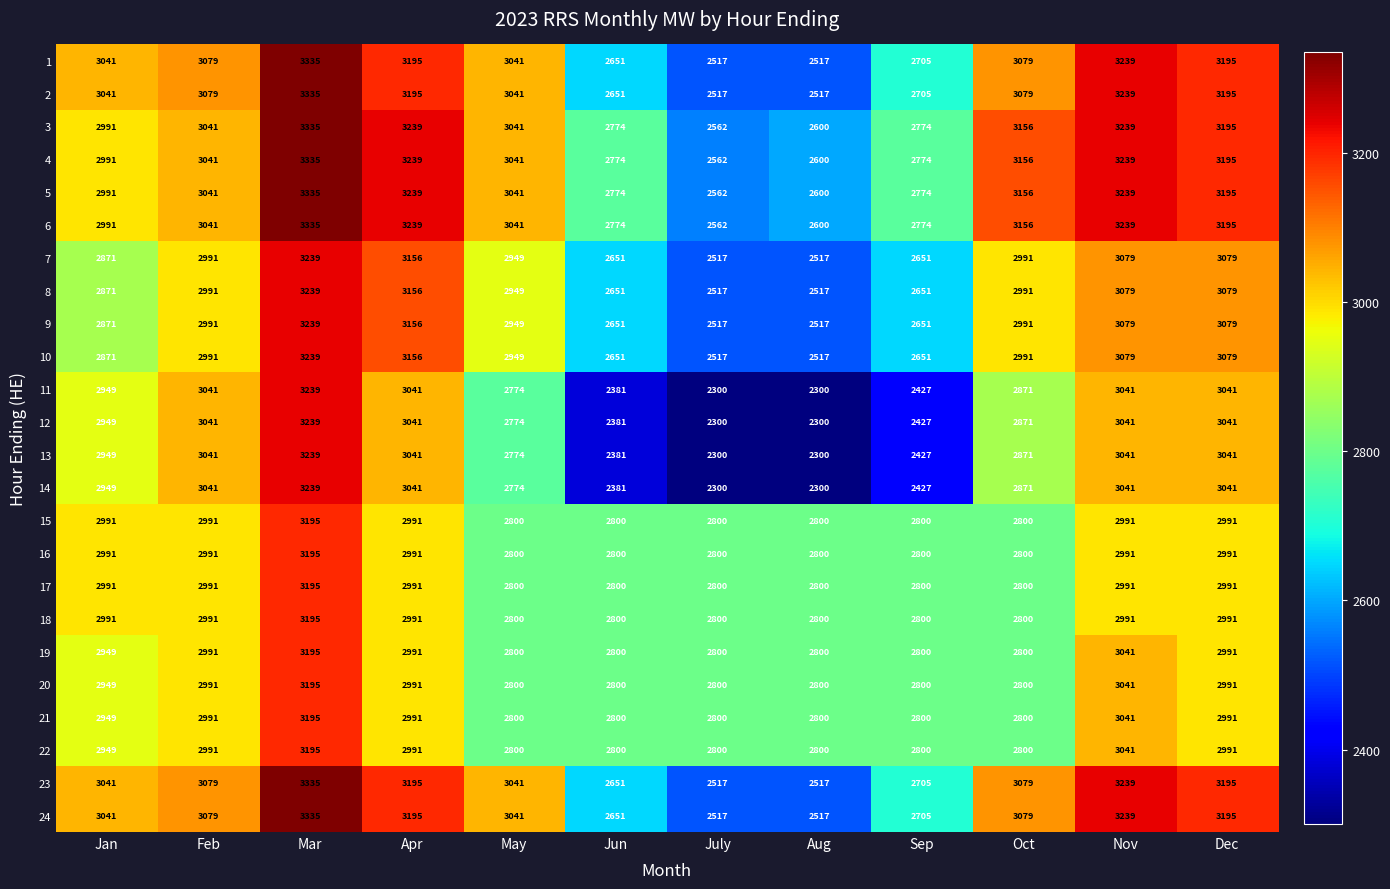

What is the highest value of the 20 series?

3195